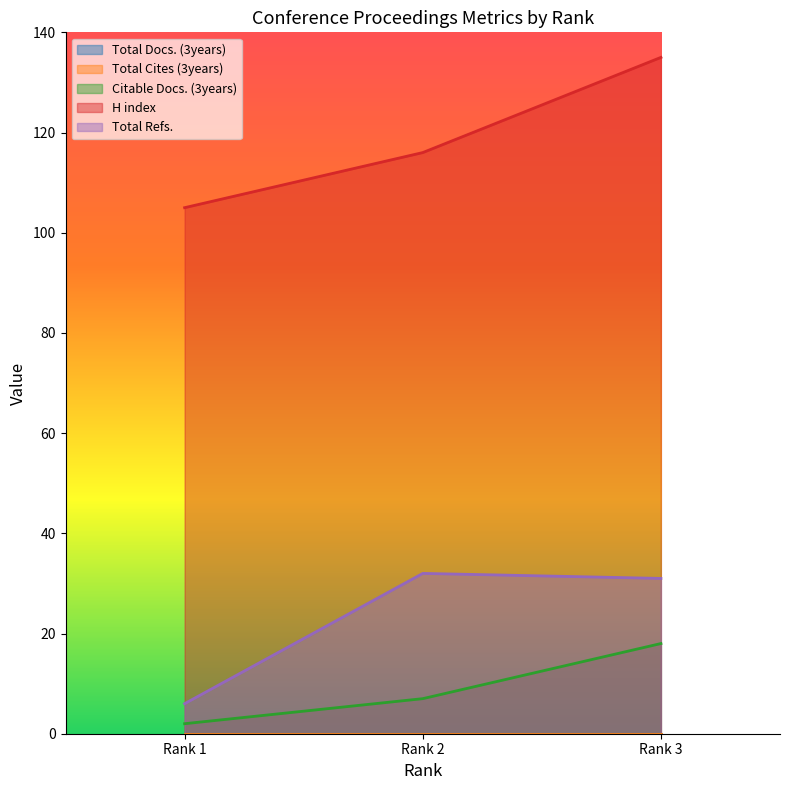

What is the difference between the highest and lowest values at Rank 3?

117